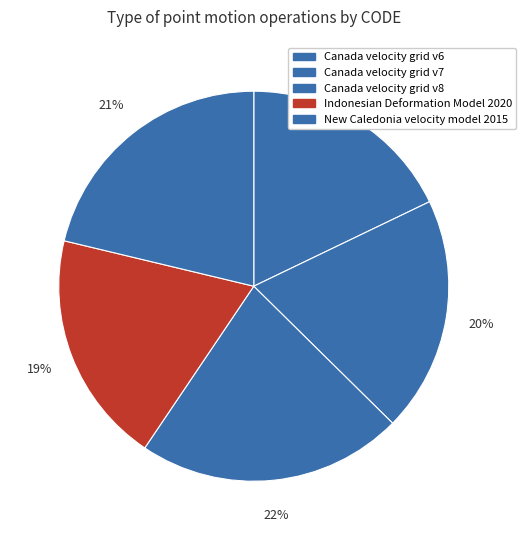

To the nearest percent, what portion does Canada velocity grid v6 represent?

18%